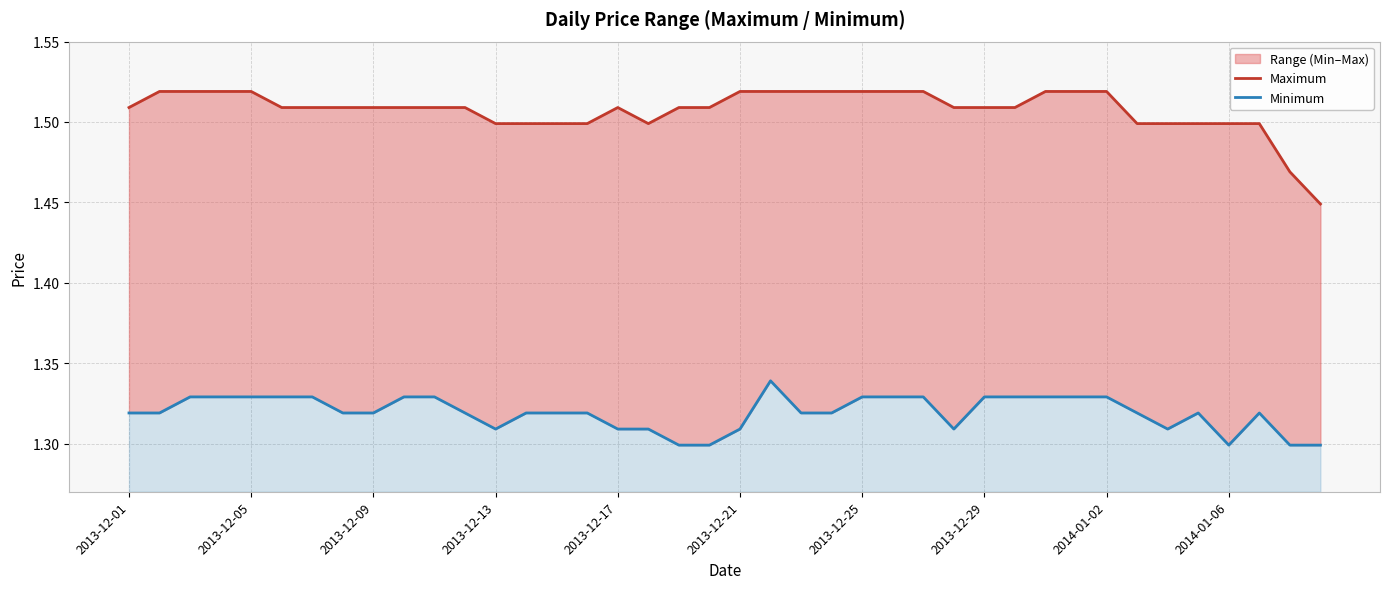

List the labels in order of Minimum value, smallest first.

18, 19, 36, 38, 39, 12, 16, 17, 20, 27, 34, 2013-12-01, 2013-12-05, 2013-12-29, 2014-01-02, 11, 13, 14, 15, 22, 23, 33, 35, 37, 2013-12-09, 2013-12-13, 2013-12-17, 2013-12-21, 2013-12-25, 2014-01-06, 10, 24, 25, 26, 28, 29, 30, 31, 32, 21